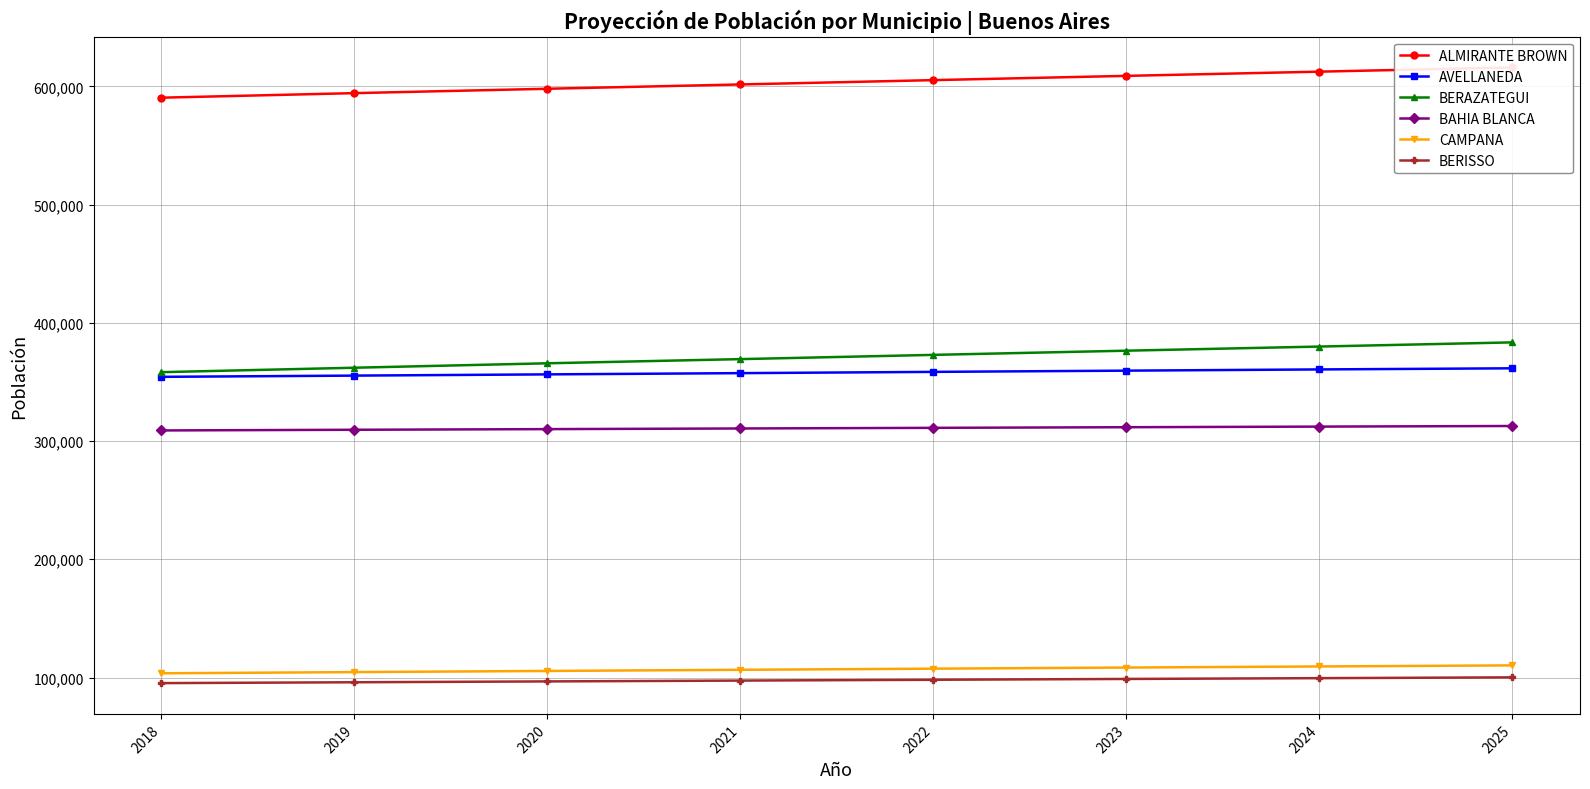

Which has a higher value, 2018 or 2021?

2021